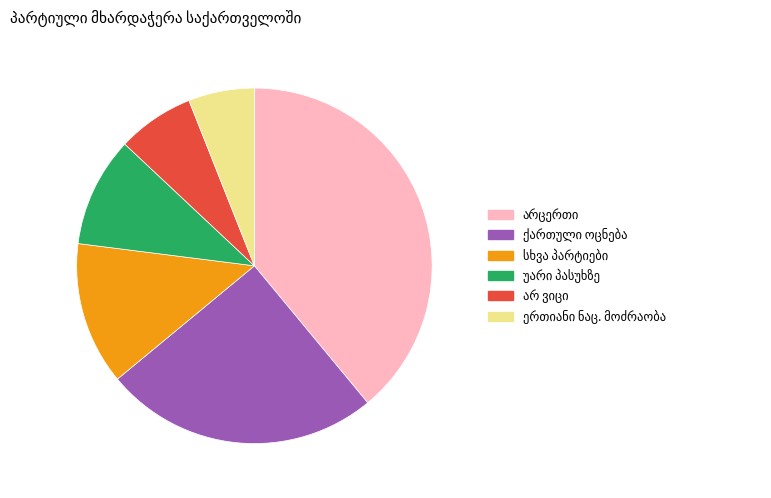

Is there any slice that represents more than half of the pie?

No